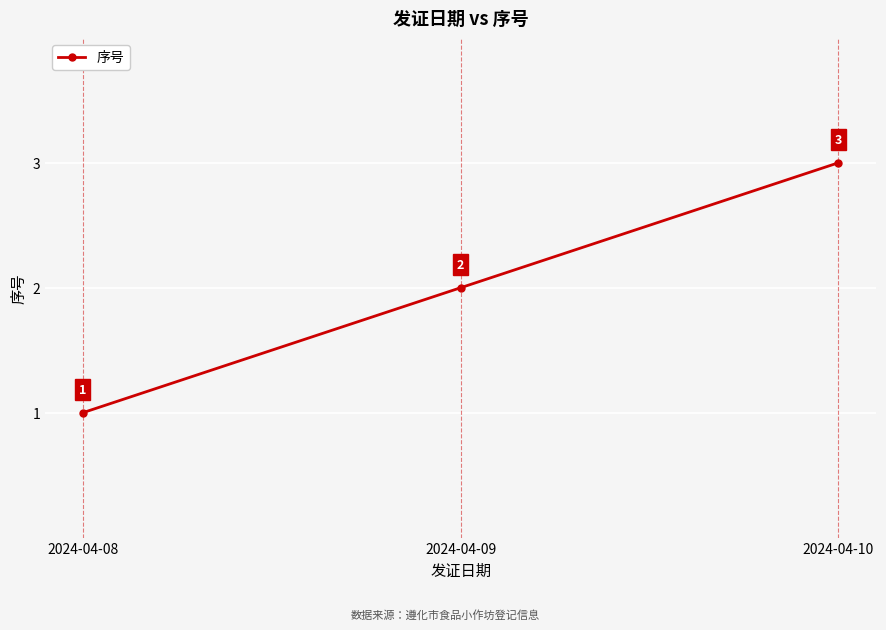

Between 2024-04-10 and 2024-04-08, which is larger?

2024-04-10